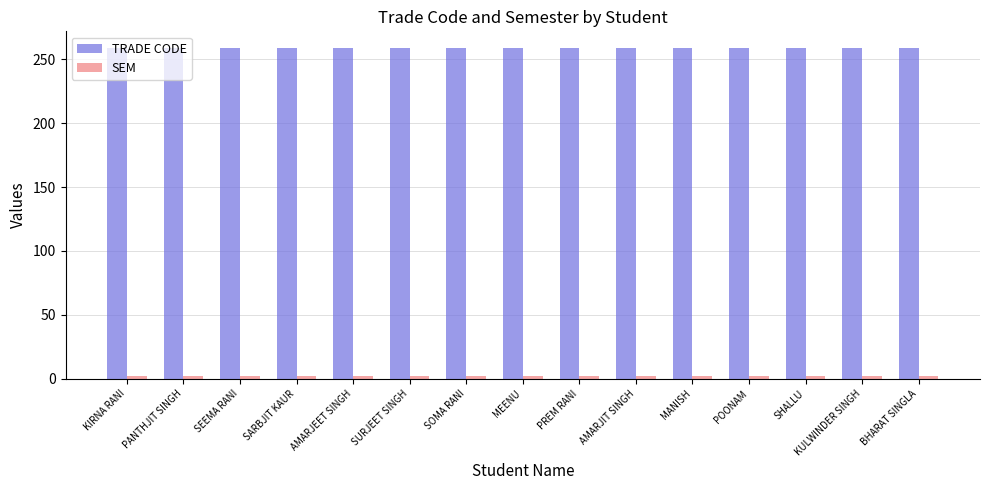

What position from the right is SURJEET SINGH?

10